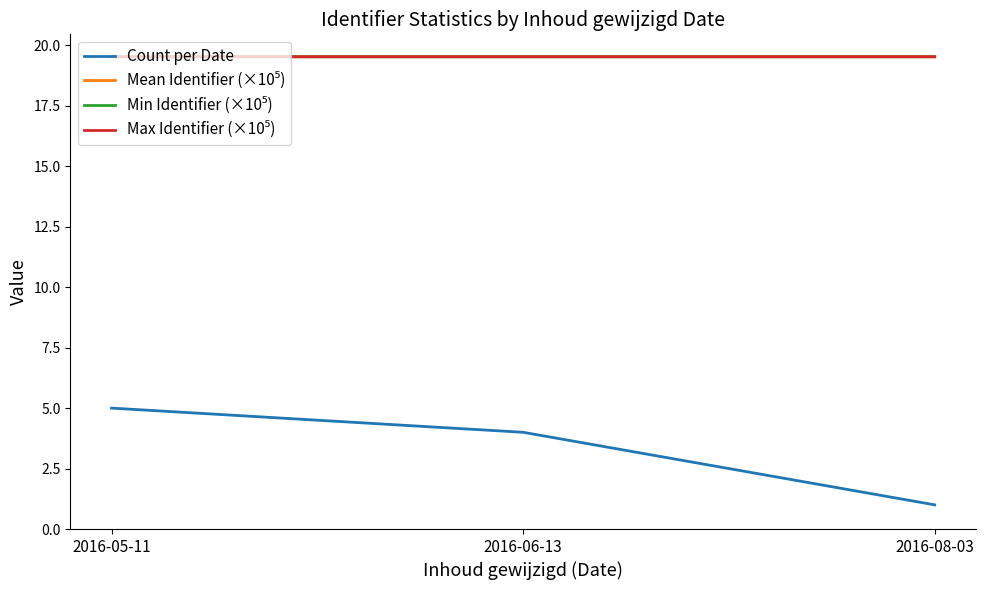

Is it true that Count per Date equals 5.0 at 2016-05-11?

True